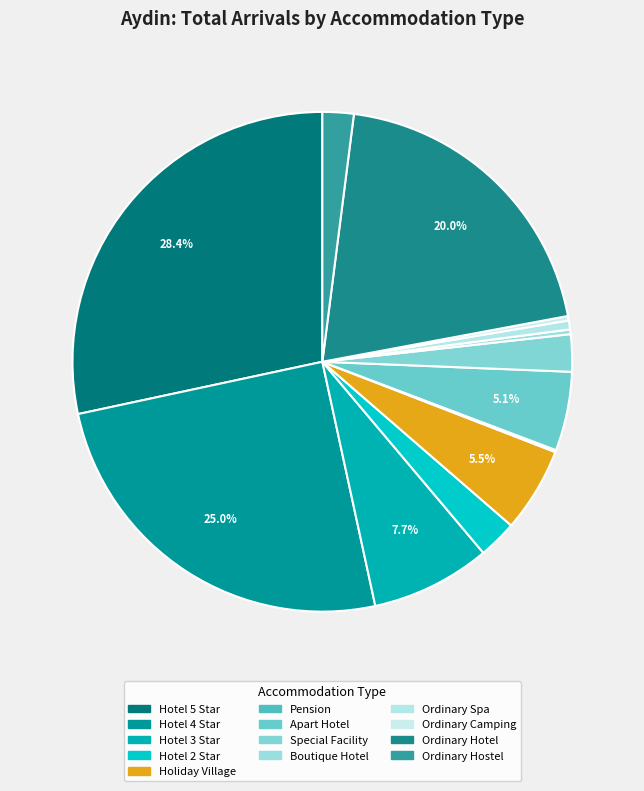

True or false: Ordinary Camping accounts for 0% of the total.

True